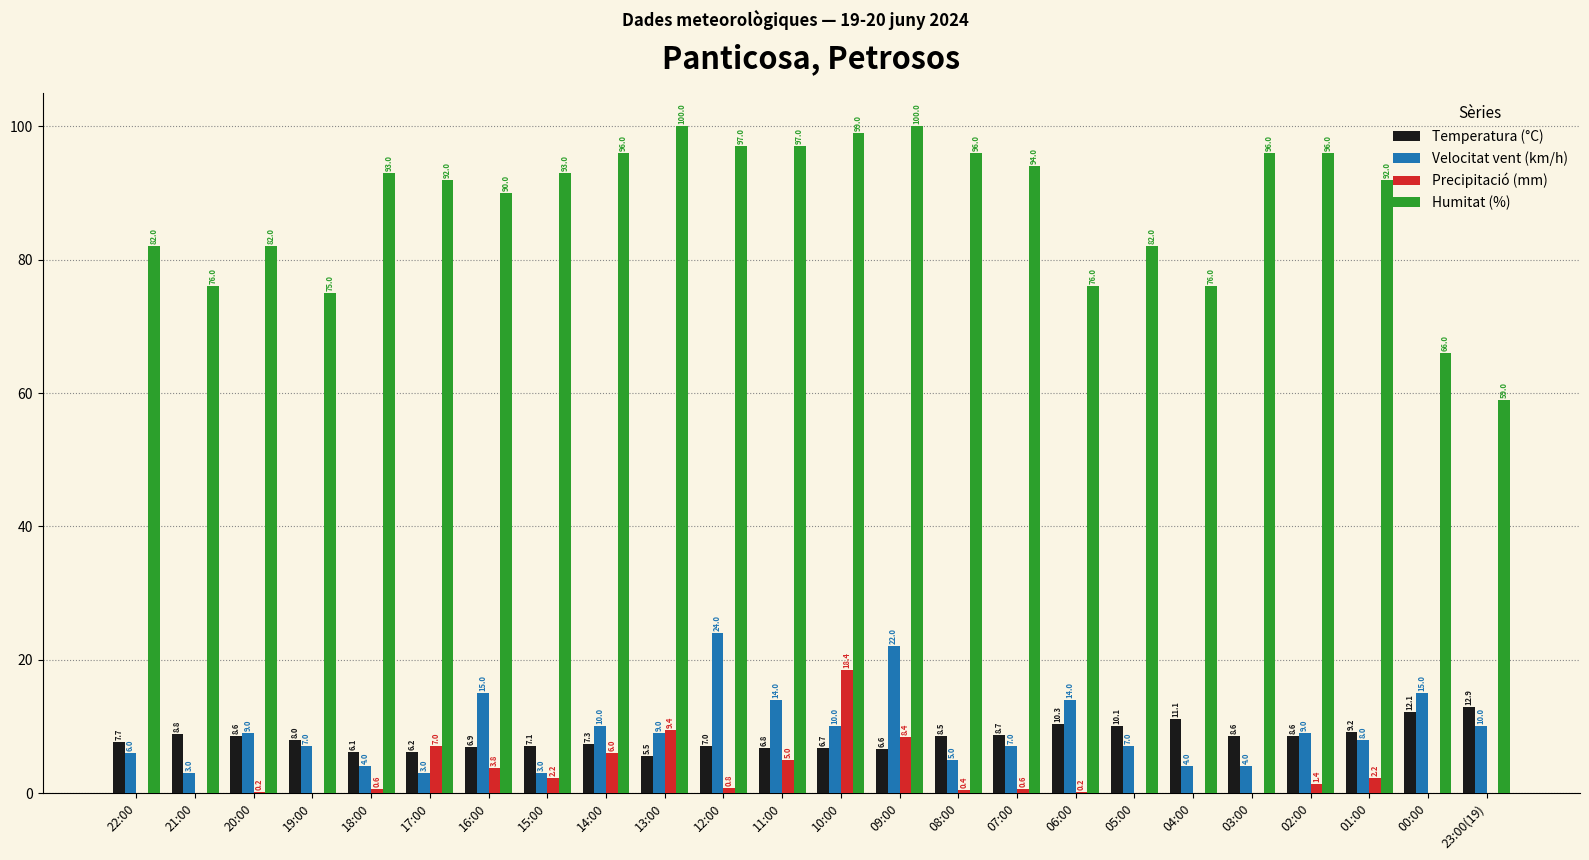

The Temperatura (°C) series shows 2.8 at 21:00. True or false?

False